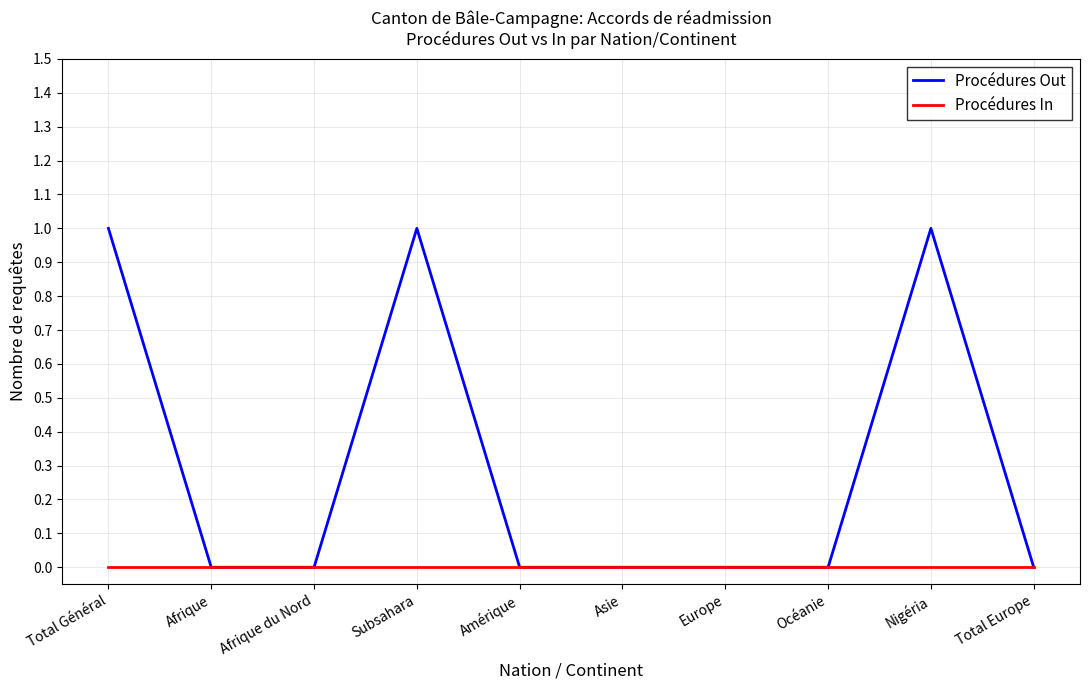

The Procédures Out series shows 1 at Total Général. True or false?

True